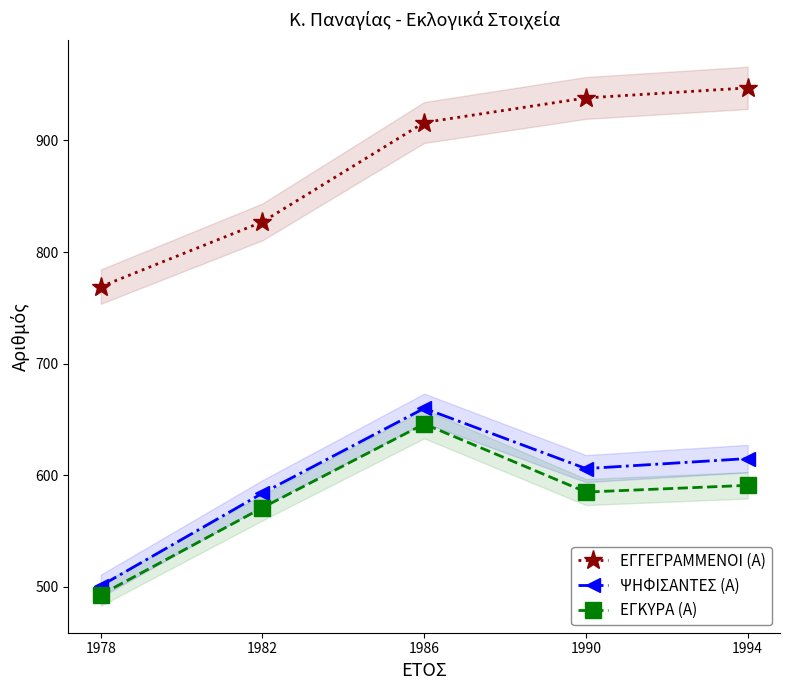

Reading left to right, extract all data points from this chart.

ΕΓΓΕΓΡΑΜΜΕΝΟΙ (Α): 1978=769	1982=827	1986=916	1990=938	1994=947
ΨΗΦΙΣΑΝΤΕΣ (Α): 1978=501	1982=584	1986=660	1990=606	1994=615
ΕΓΚΥΡΑ (Α): 1978=493	1982=571	1986=646	1990=585	1994=591